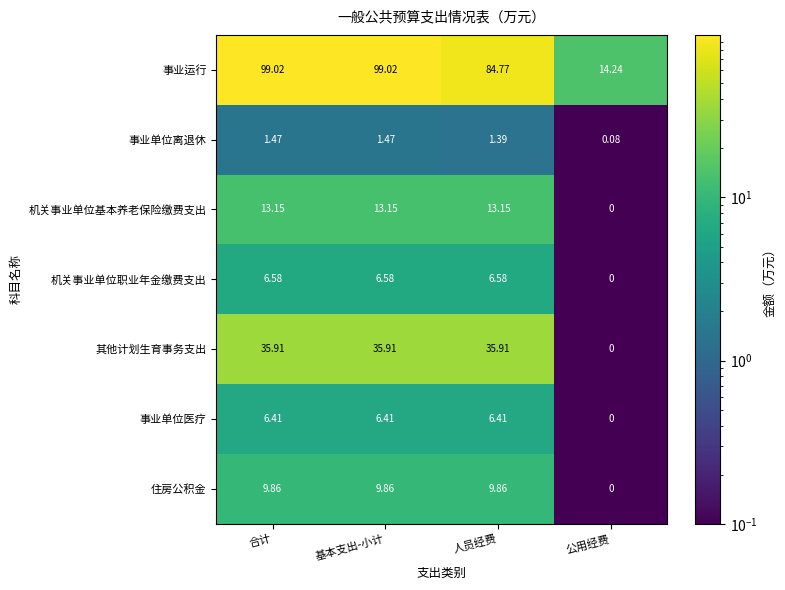

Which series has the largest range (max minus min)?

事业运行